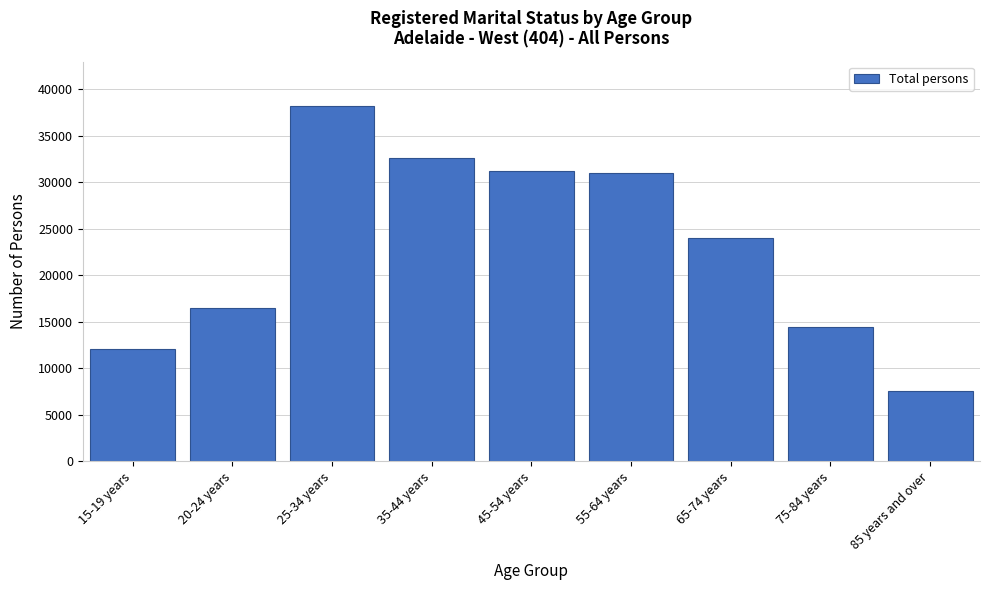

Reading left to right, extract all data points from this chart.

15-19 years=12052	20-24 years=16525	25-34 years=38206	35-44 years=32604	45-54 years=31175	55-64 years=30975	65-74 years=24048	75-84 years=14433	85 years and over=7521